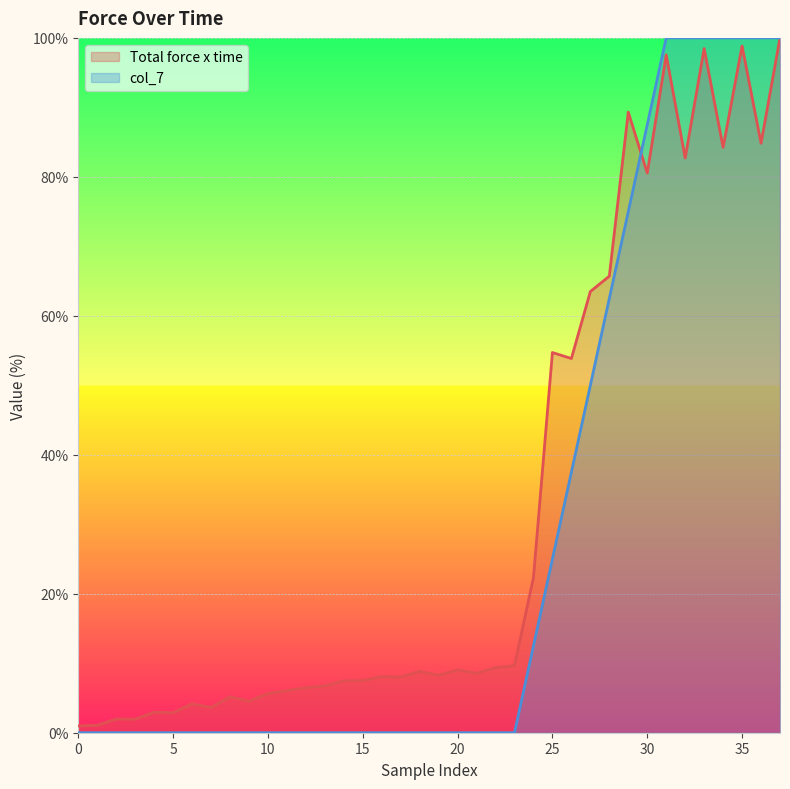

What is the value of the Total force x time point at the 23rd from the left?

9.4